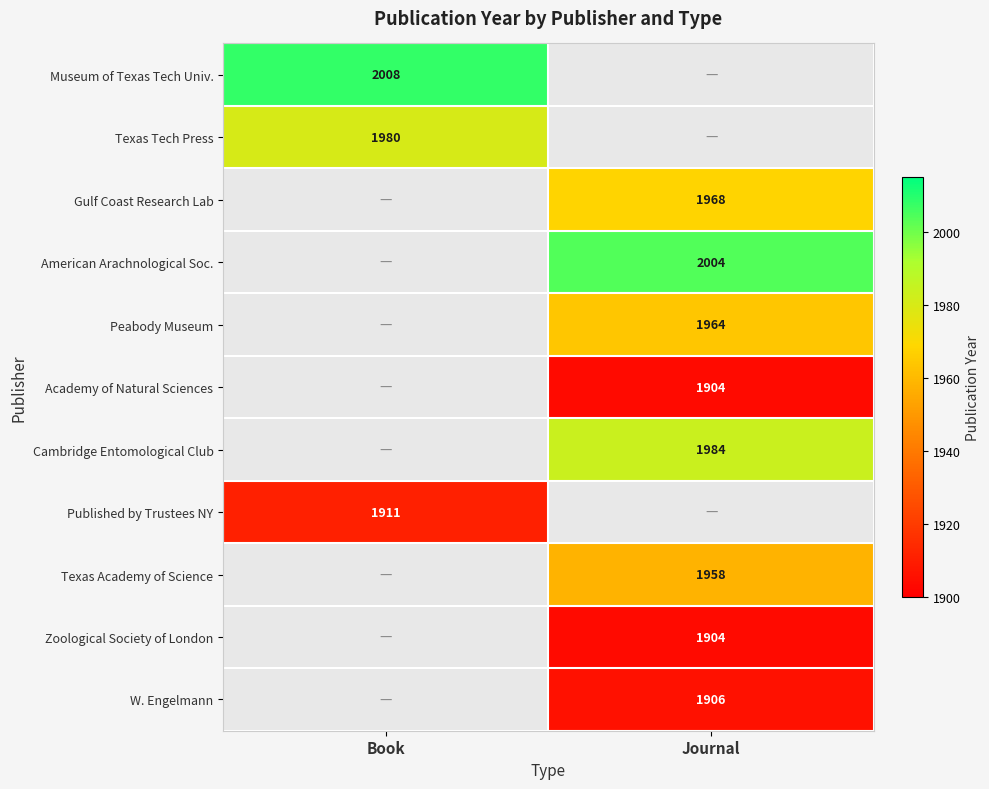

The Zoological Society of London series shows 2565 at Journal. True or false?

False